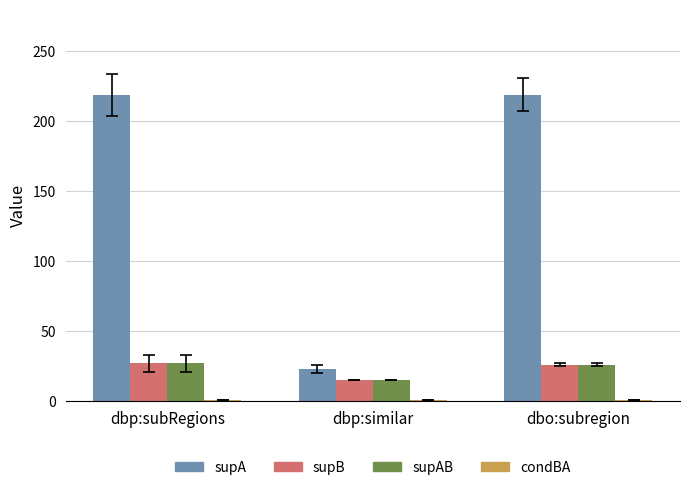

Which series has the largest total across all categories?

supA